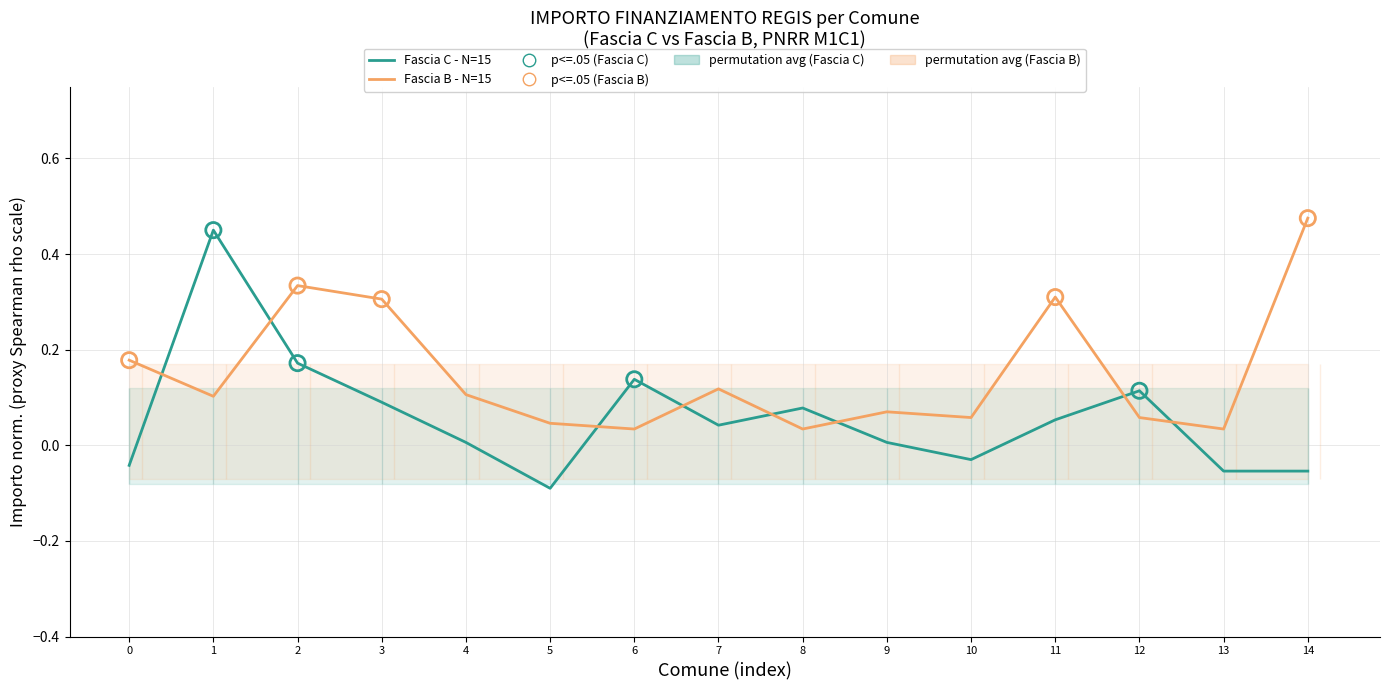

What are all the series names shown in the legend?

Fascia C - N=15, Fascia B - N=15